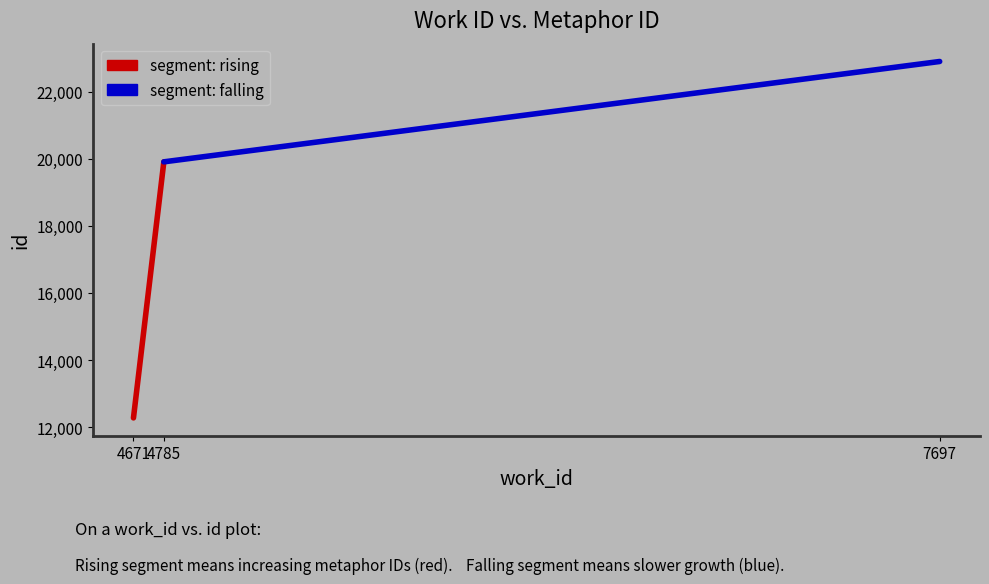

How many series are shown in this chart?

2